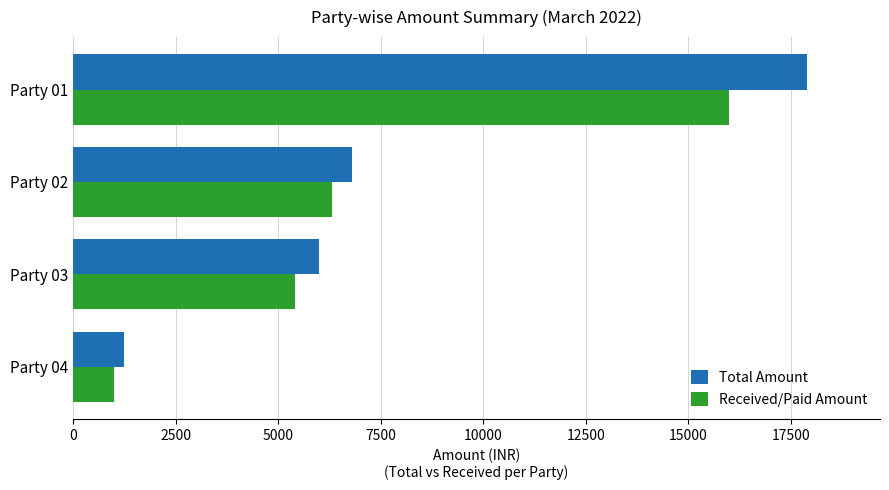

Is the value of Total Amount at Party 03 greater than the value of Received/Paid Amount at Party 01?

No